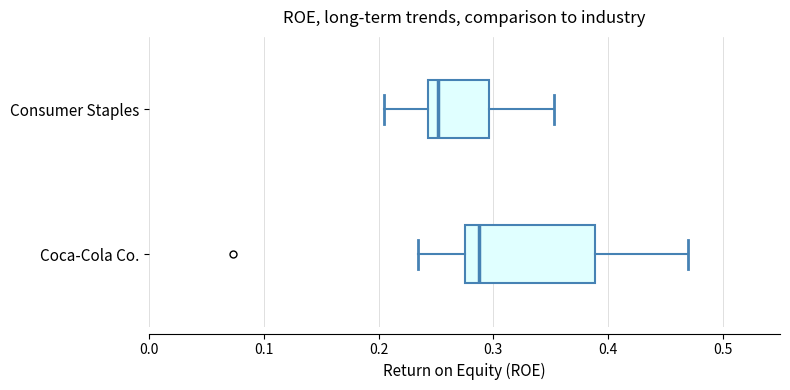

Where is the right edge of the box for Coca-Cola Co. on the x-axis? The values are not printed on the chart, so give them approximately, as read against the axis.

0.39